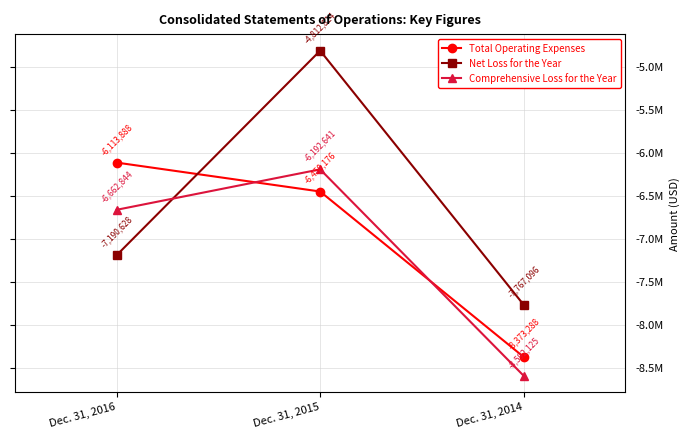

Which series changed the most between Dec. 31, 2016 and Dec. 31, 2014?

Total Operating Expenses